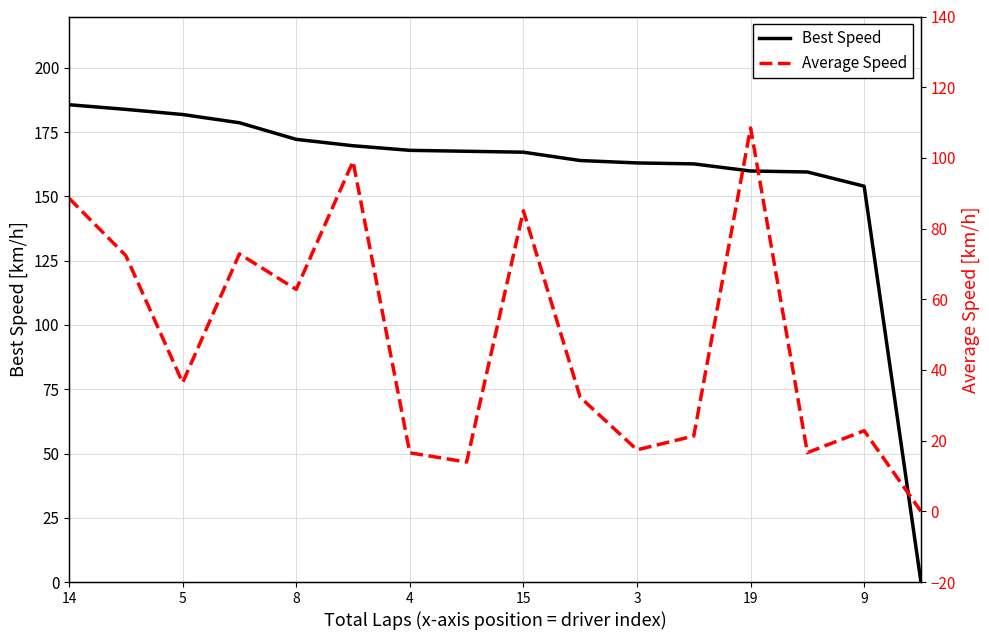

Which label corresponds to the largest value in the chart?

14